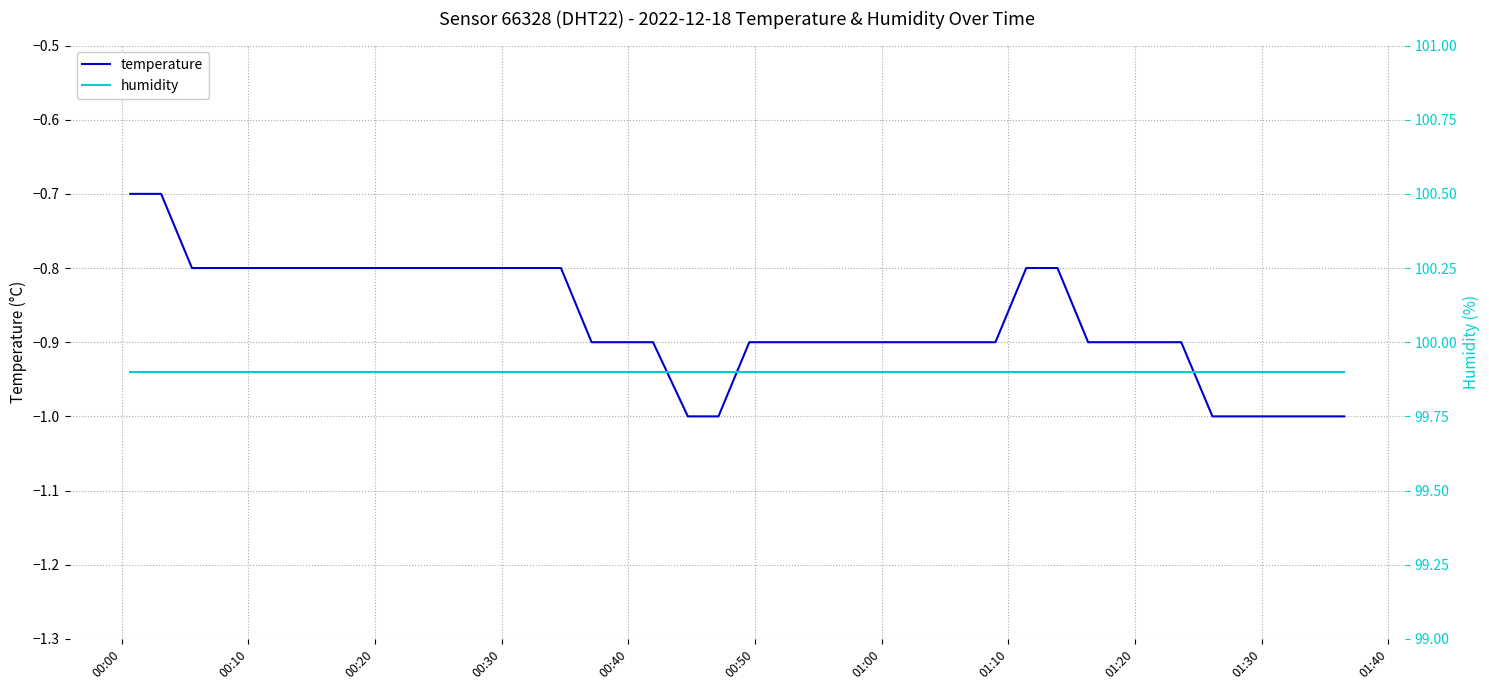

What is the lowest value of the temperature series?

-1.0